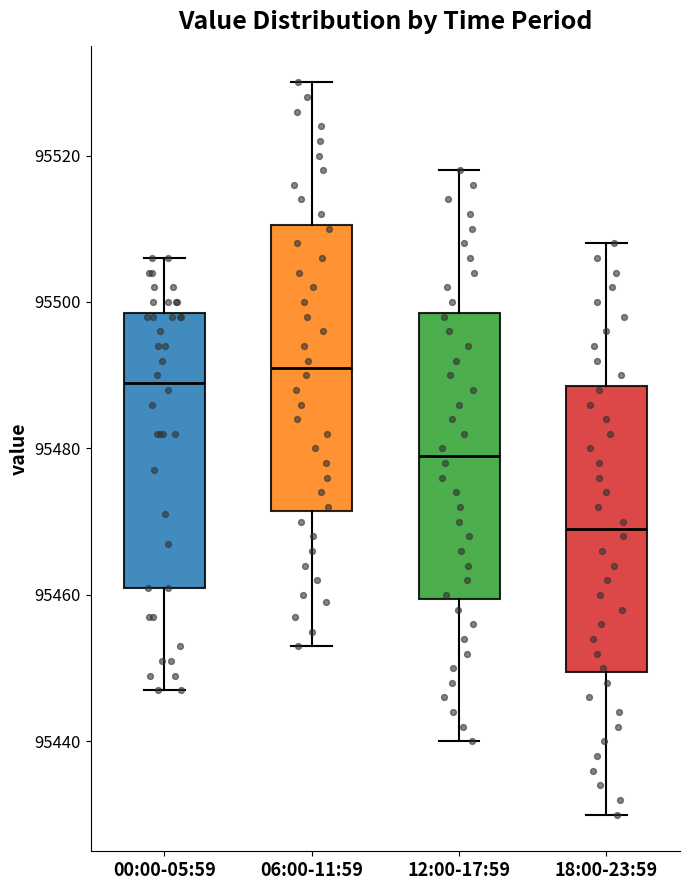

Reading left to right, transcribe this box plot: for each box, give where its median line is, the range the box spans, and where its two whiskers end, as read against the y-axis. The values are not printed on the chart, so give them approximately, as read against the axis.

00:00-05:59: median 95490, box 95462 to 95498, whiskers 95448 to 95506
06:00-11:59: median 95492, box 95472 to 95510, whiskers 95454 to 95530
12:00-17:59: median 95480, box 95460 to 95498, whiskers 95440 to 95518
18:00-23:59: median 95470, box 95450 to 95488, whiskers 95430 to 95508